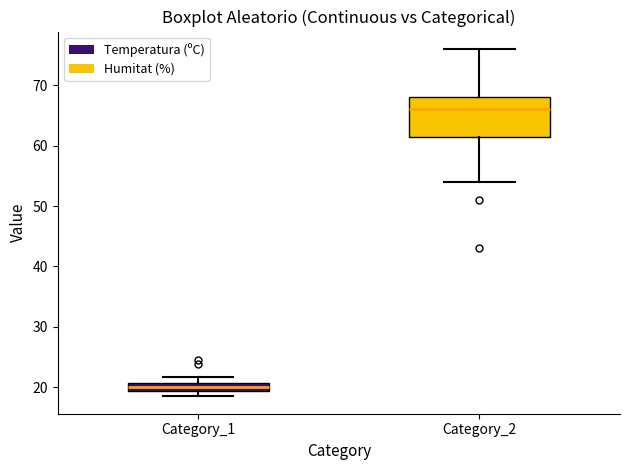

Which box's median line is the lowest?

Category_1